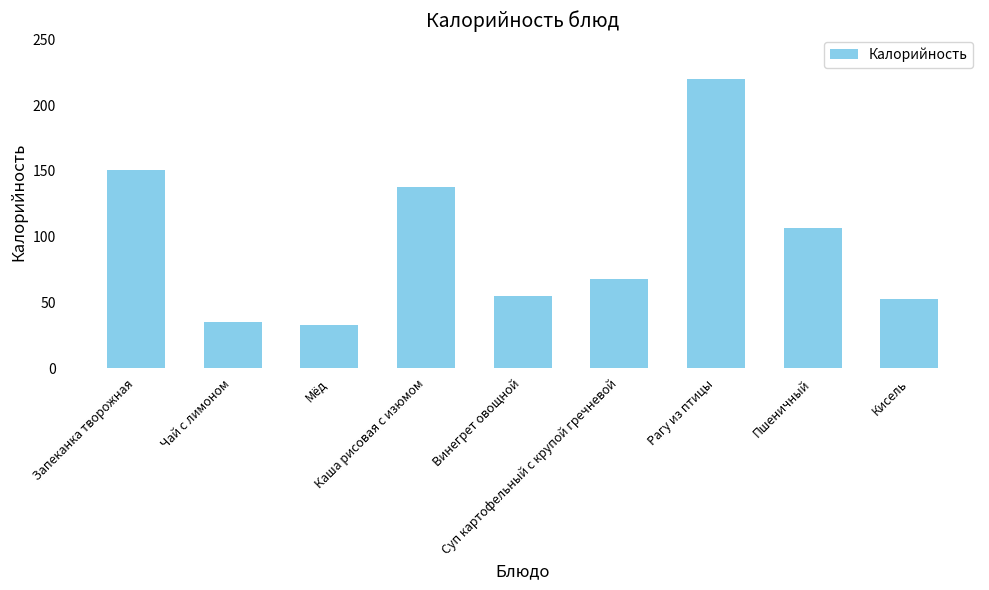

What is the difference between the maximum and minimum values?

187.5